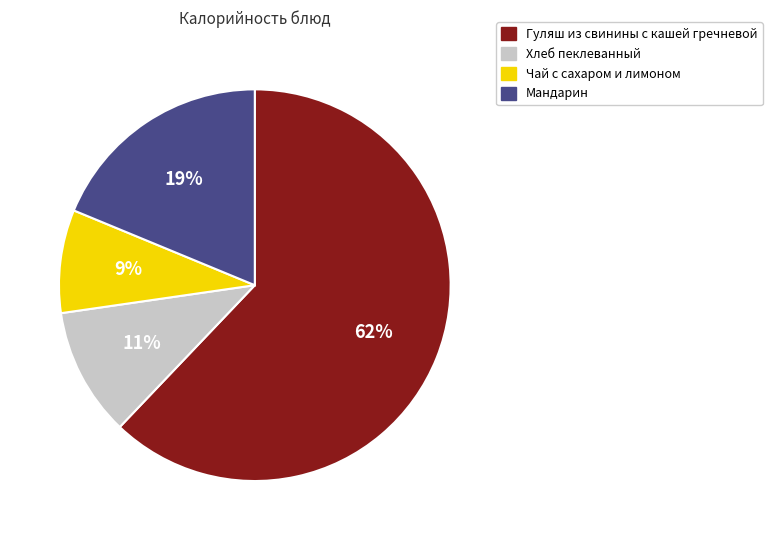

Does any single category account for the majority?

Yes